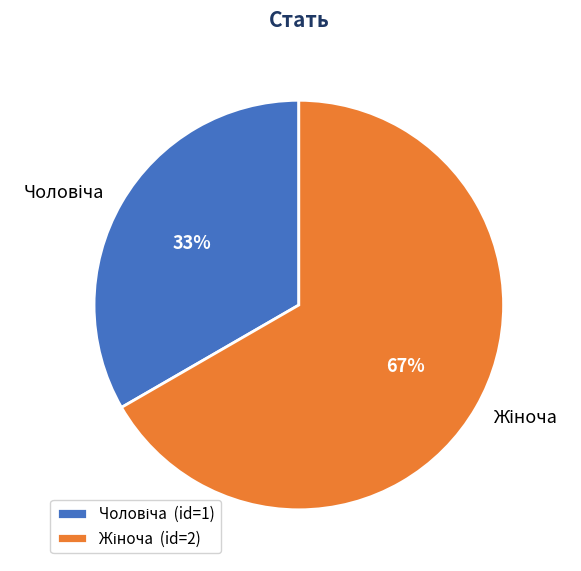

Is there any slice that represents more than half of the pie?

Yes